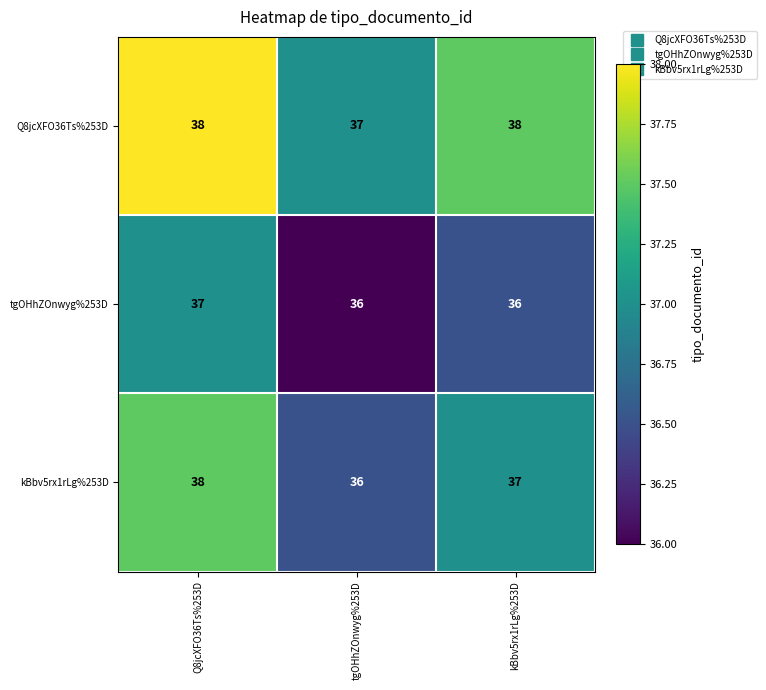

Which series has the largest range (max minus min)?

kBbv5rx1rLg%253D